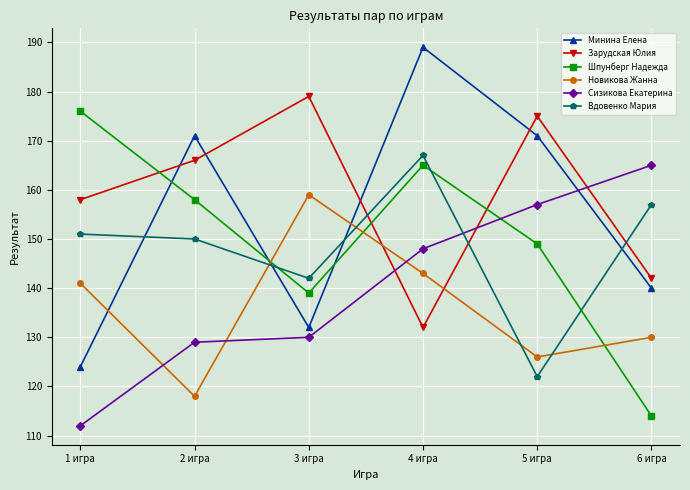

The Зарудская Юлия series shows 132 at 4 игра. True or false?

True